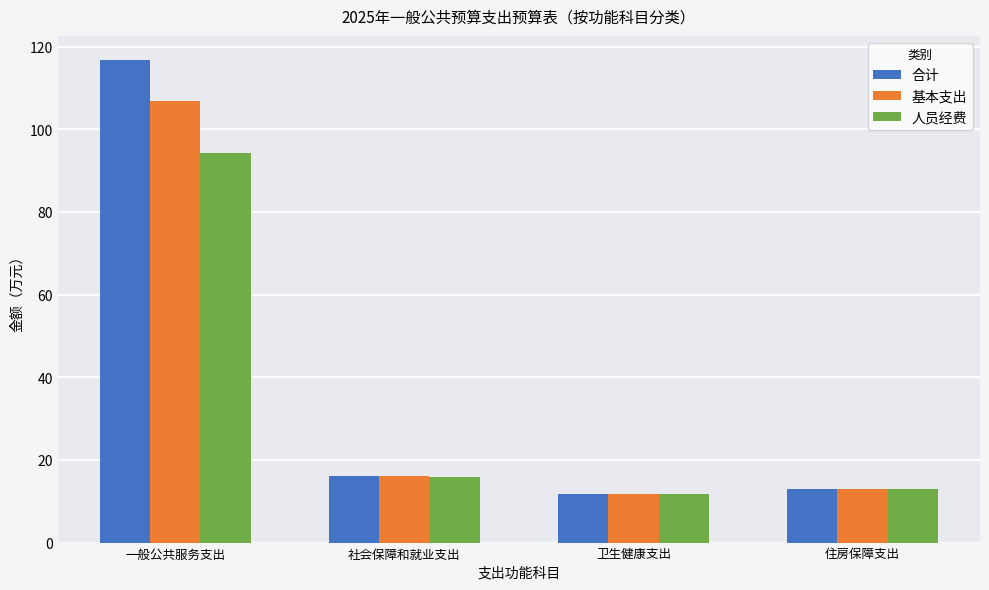

Rank the categories by 合计 value from lowest to highest.

卫生健康支出, 住房保障支出, 社会保障和就业支出, 一般公共服务支出